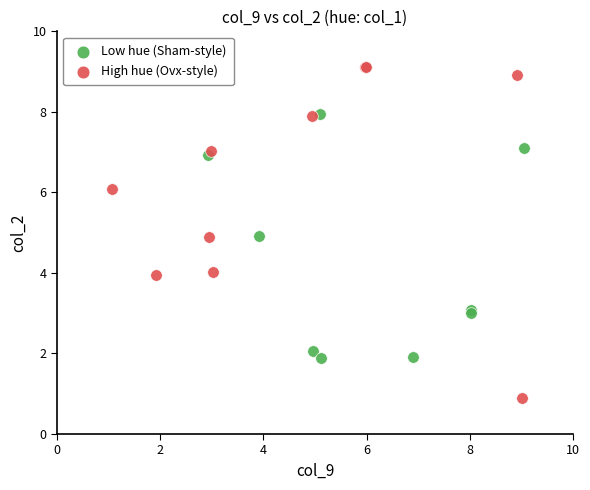

Which series contains the lowest Y value?

High hue (Ovx-style)